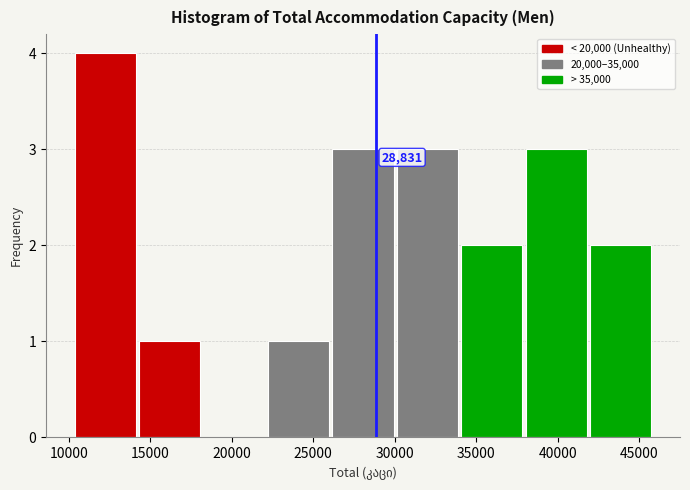

Over which range of the x-axis is the bar tallest?

10500 to 14500